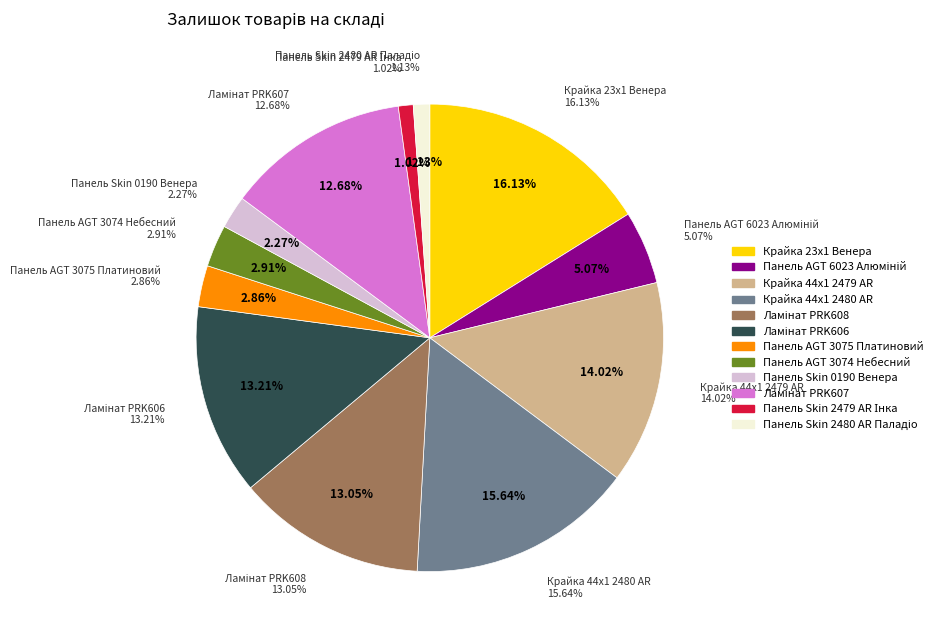

True or false: Панель Skin 2479 AR Інка accounts for 11% of the total.

False